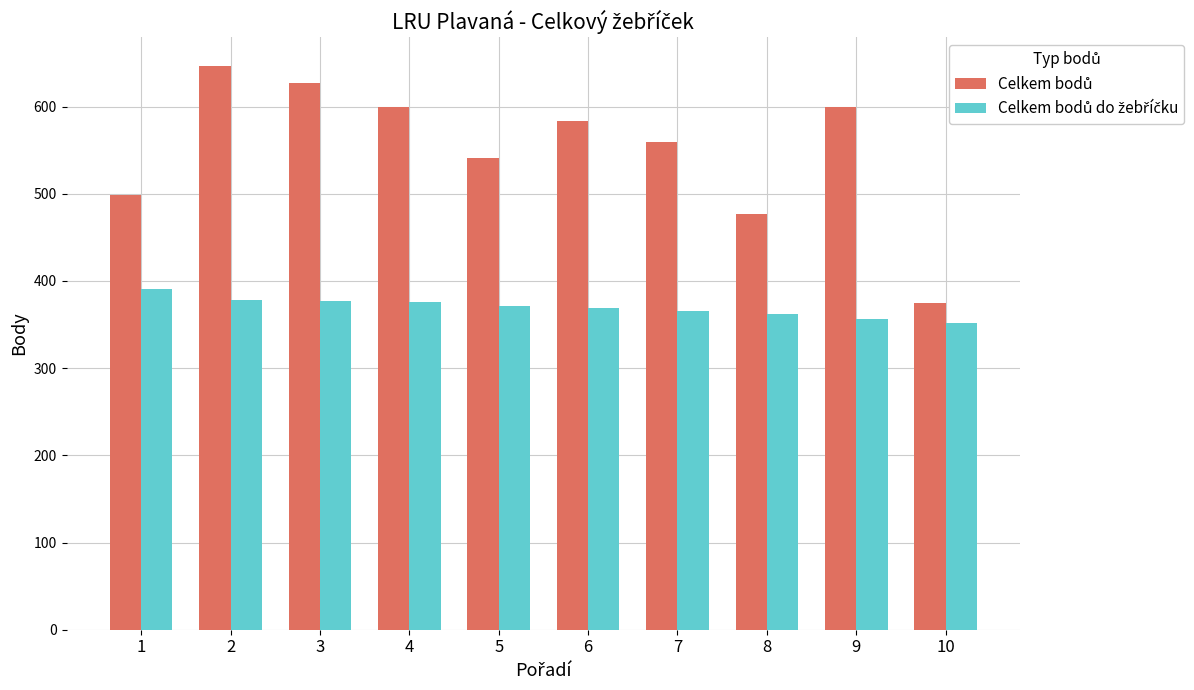

How many distinct data groups are displayed?

2